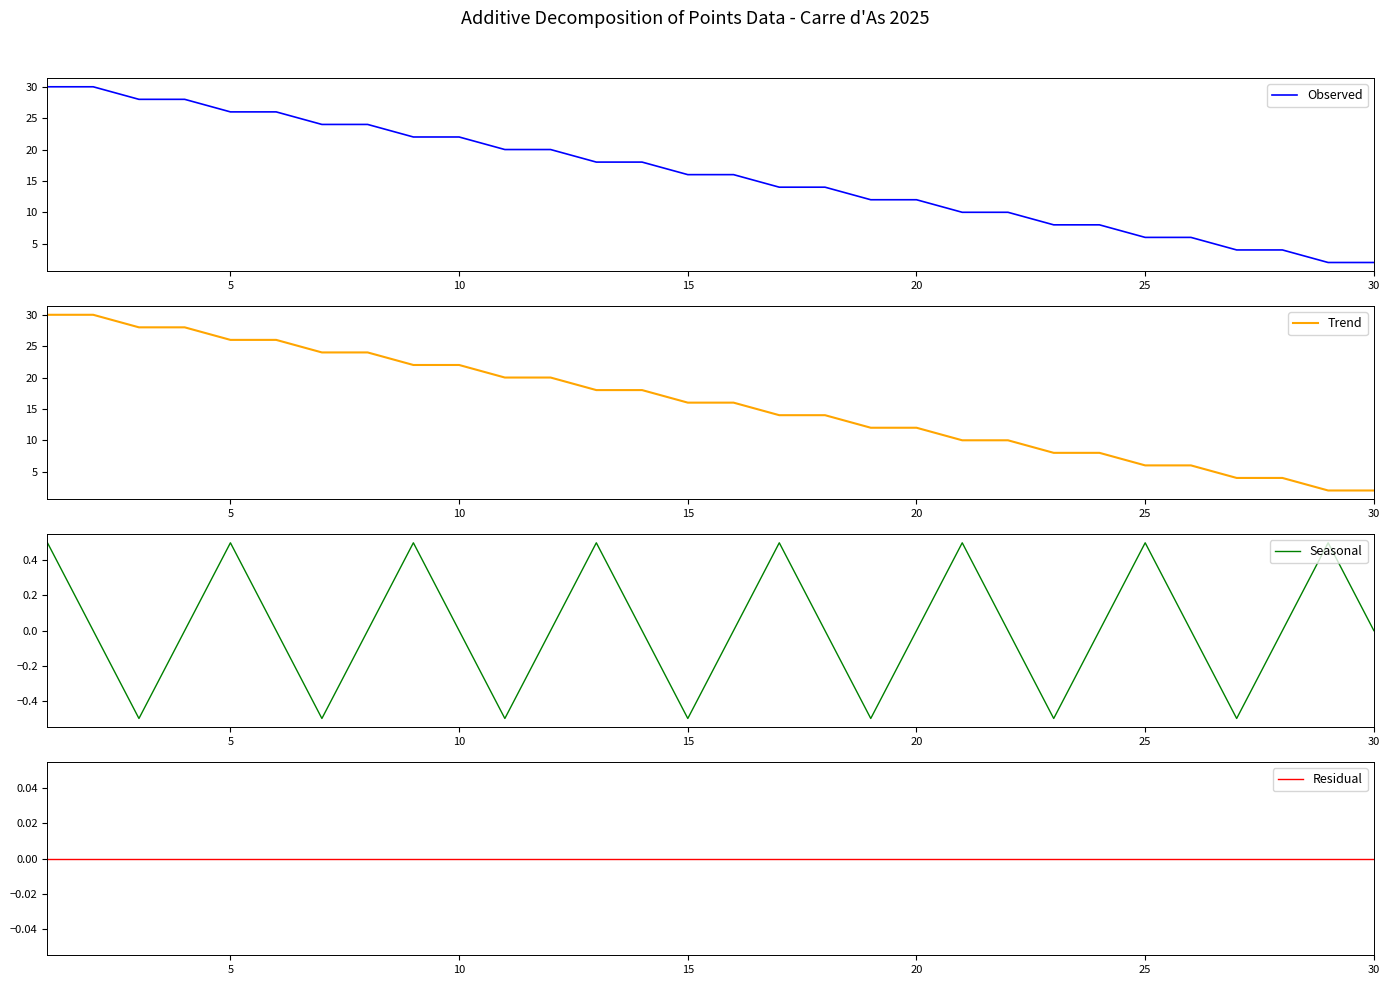

What is the sum of all Seasonal values?

0.5